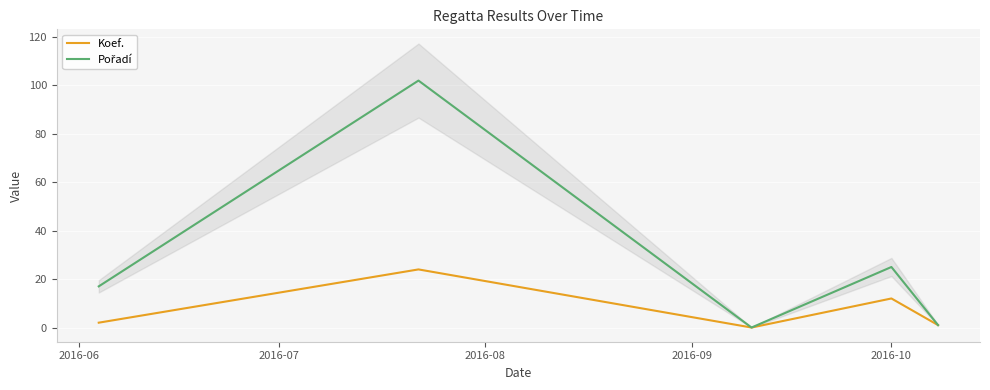

Where is the first local maximum for Pořadí?

2016-07